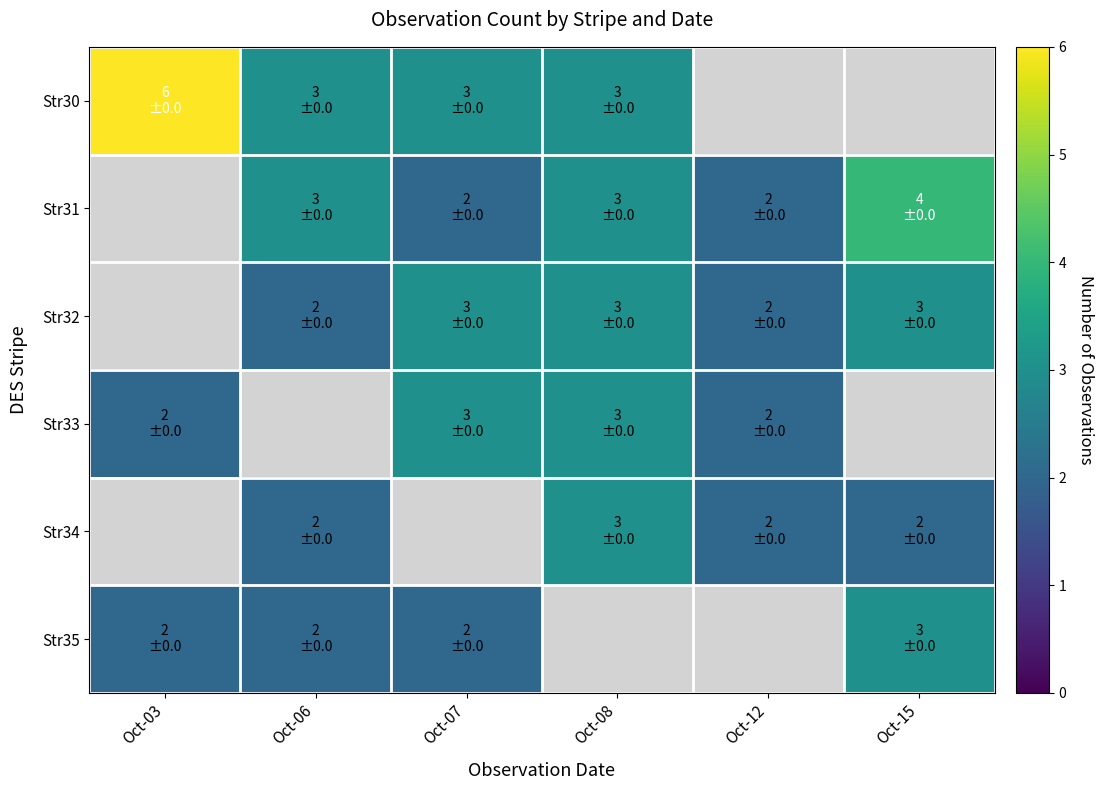

At which label does Str30 reach its minimum?

Oct-06